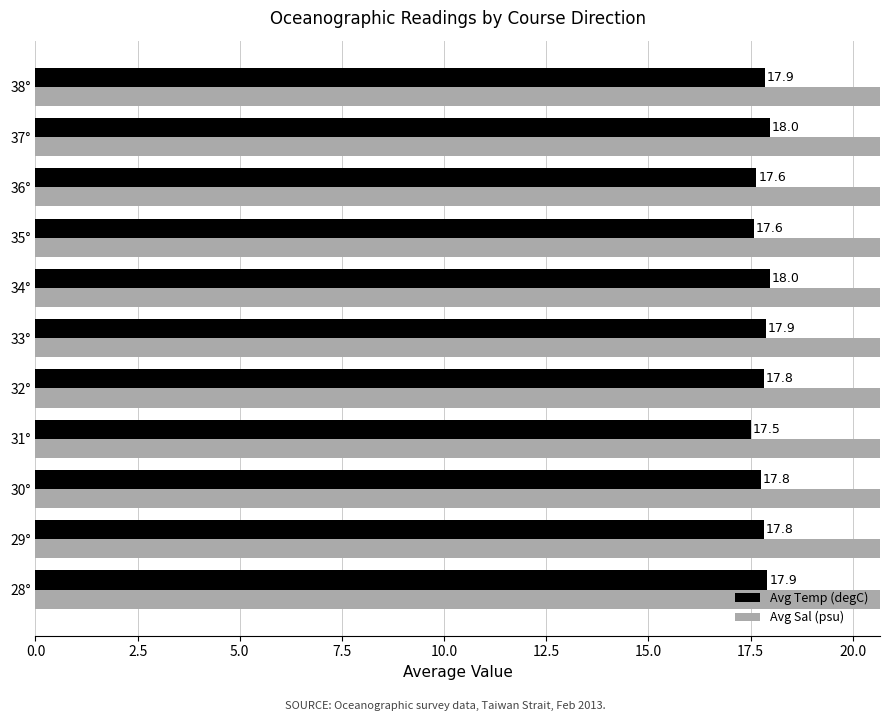

What is the value of the Avg Sal (psu) bar at the 8th from the left?

32.5